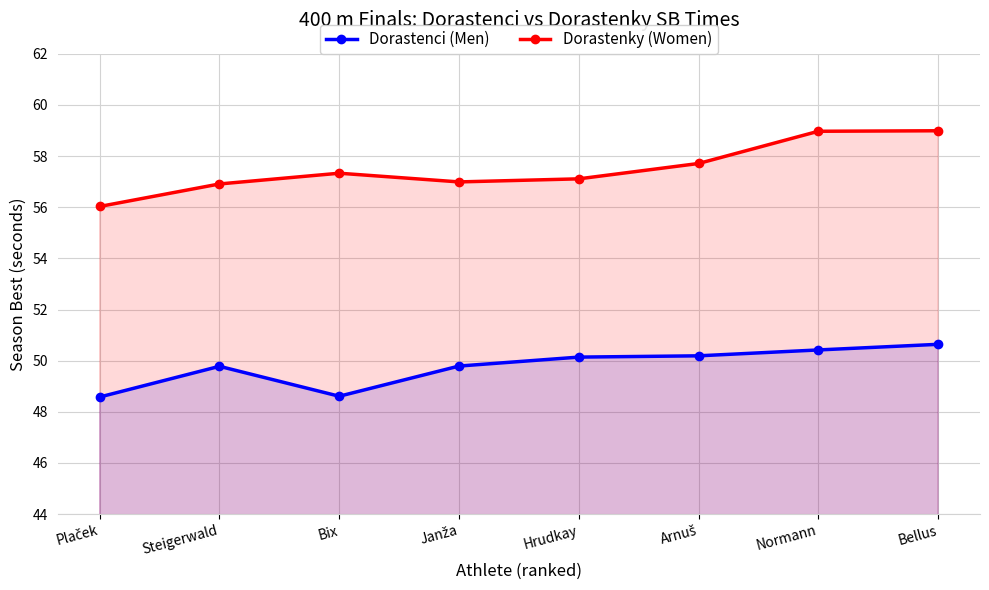

Which series has the largest range (max minus min)?

Dorastenky (Women)